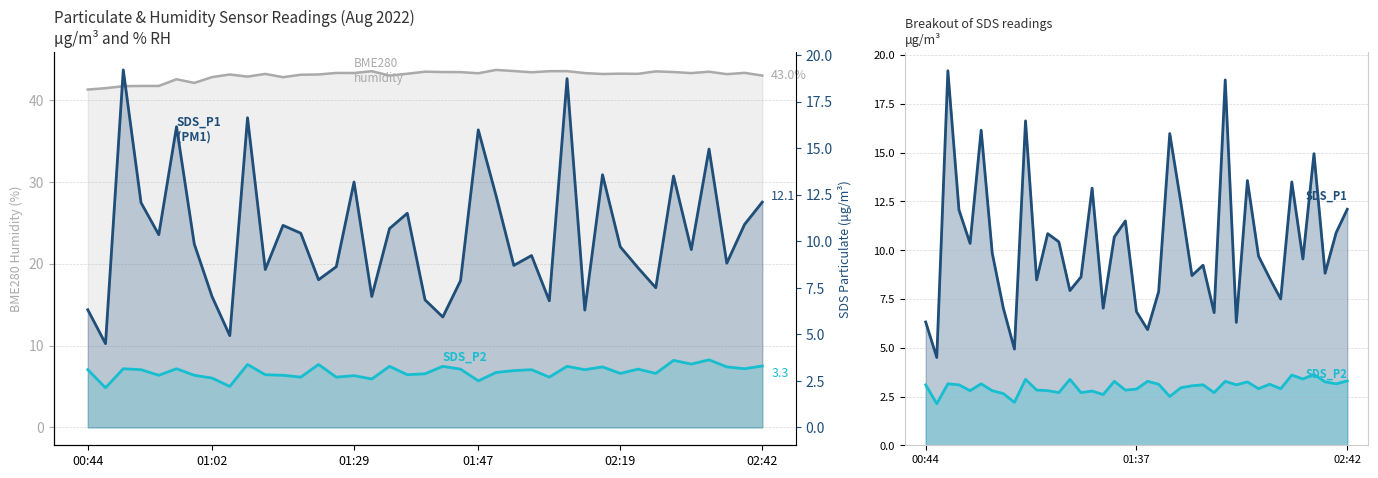

Which has a higher value, 12 or 10?

12